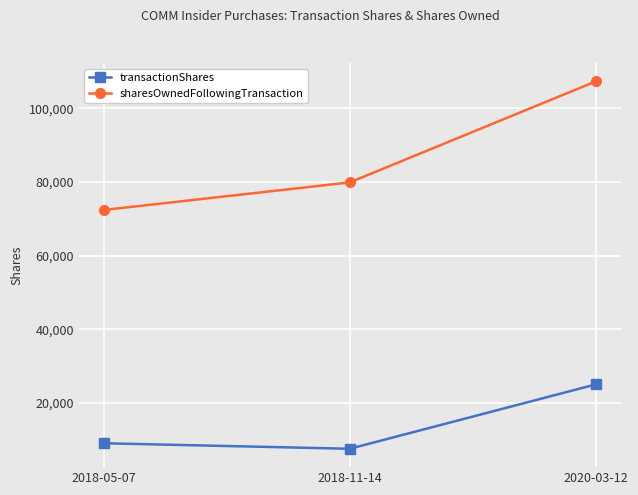

What is the label of the 1st point from the left?

2018-05-07